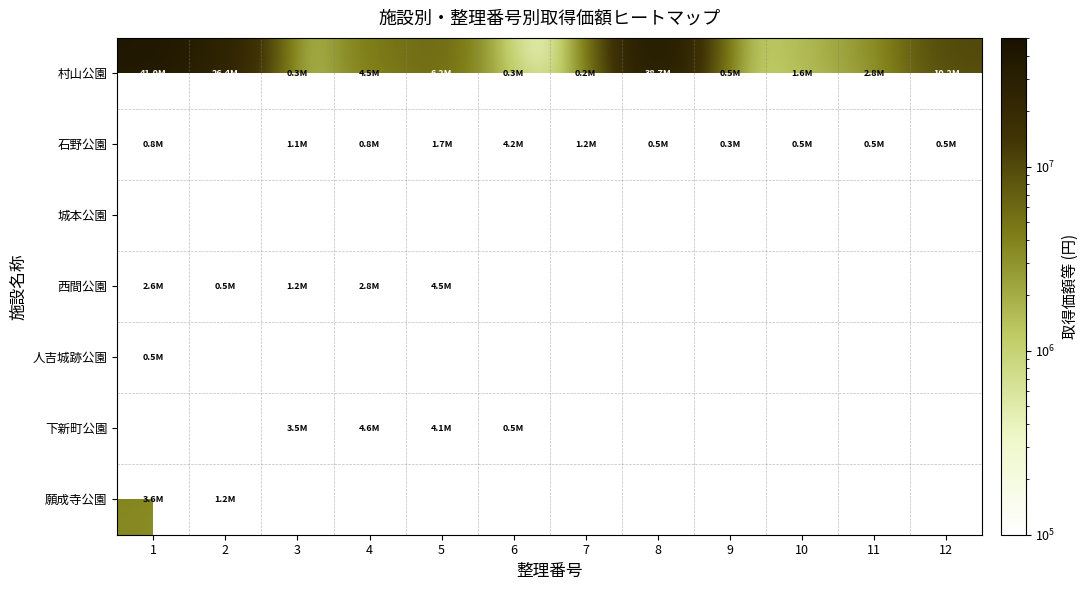

Between 1 and 5, which series saw the biggest shift?

村山公園